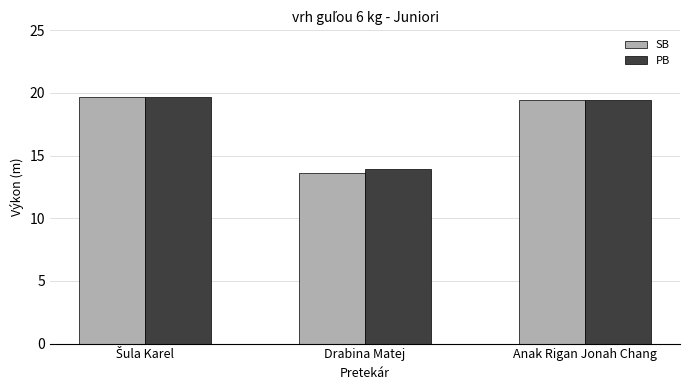

What is the label of the 1st bar from the right?

Anak Rigan Jonah Chang